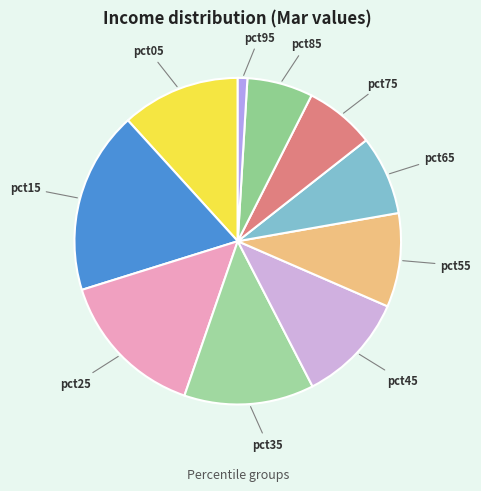

Which has a higher value, pct35 or pct15?

pct15